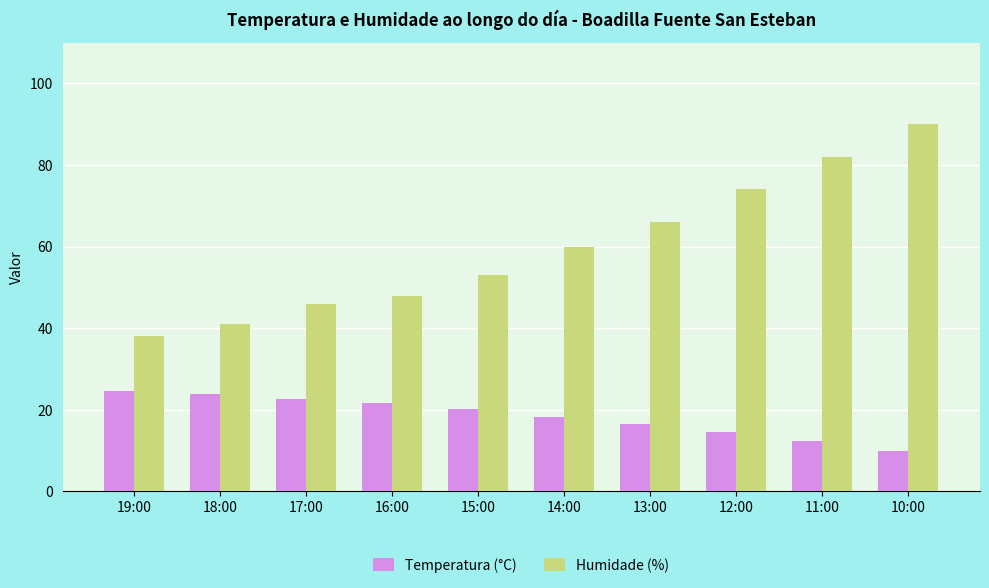

Which series has the largest total across all categories?

Humidade (%)